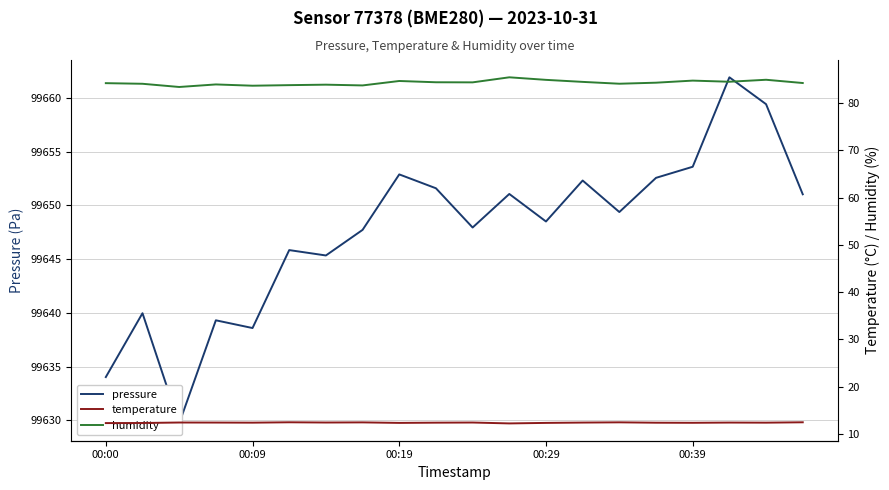

What are all the series names shown in the legend?

pressure, temperature, humidity